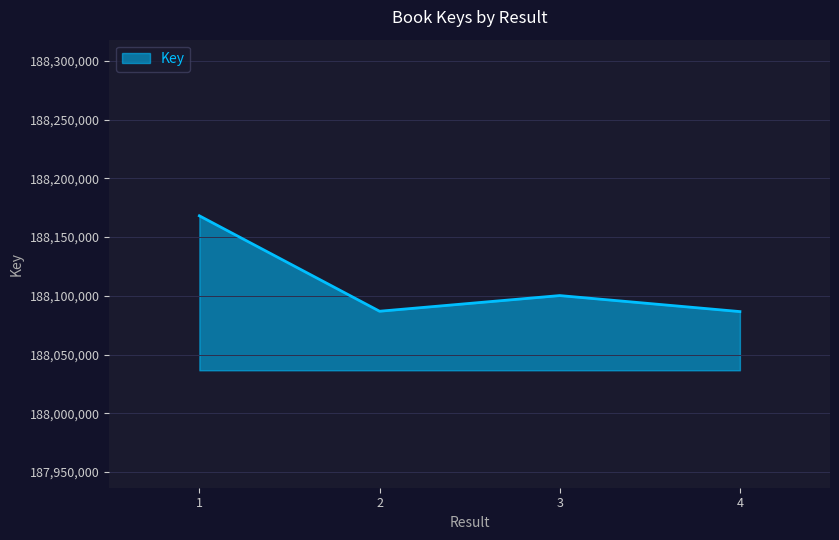

At which label does the data first exceed 188100215?

1